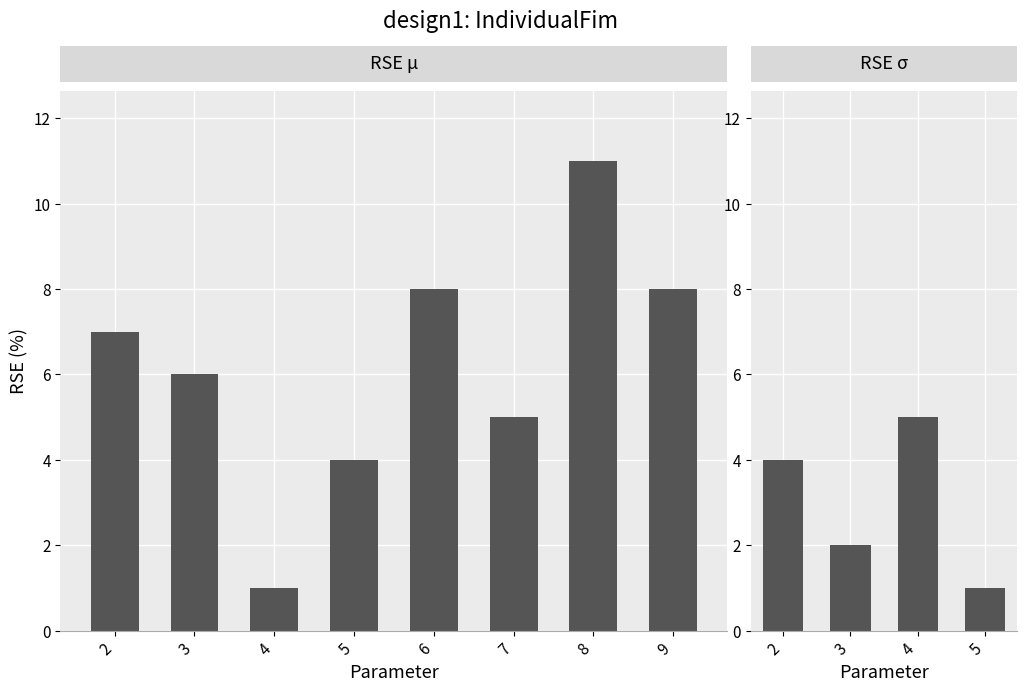

What is the change in value from 5 to 8?

+7